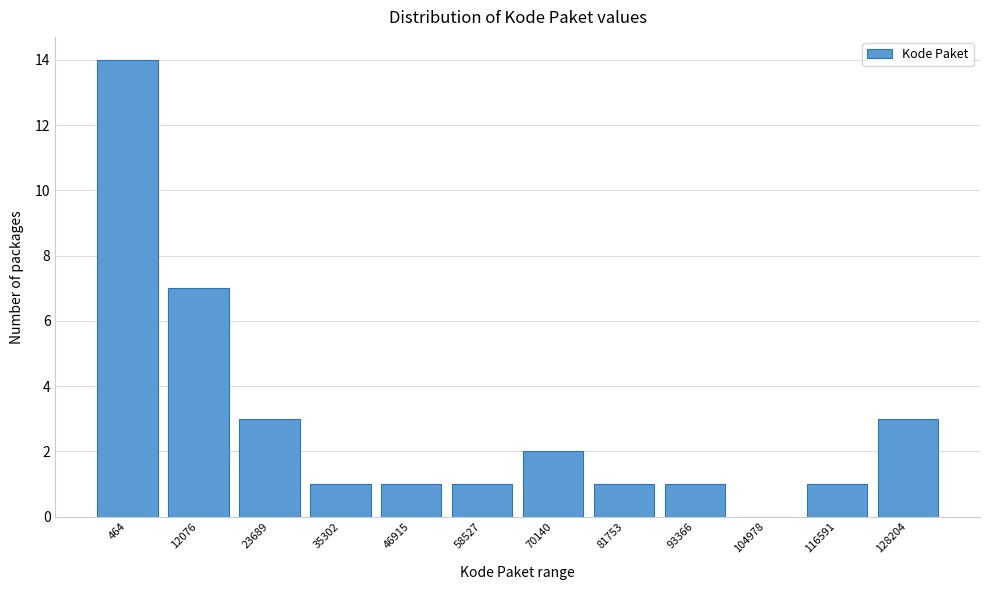

Reading left to right, what are all the values shown in this chart?

464=14	12076=7	23689=3	35302=1	46915=1	58527=1	70140=2	81753=1	93366=1	104978=0	116591=1	128204=3